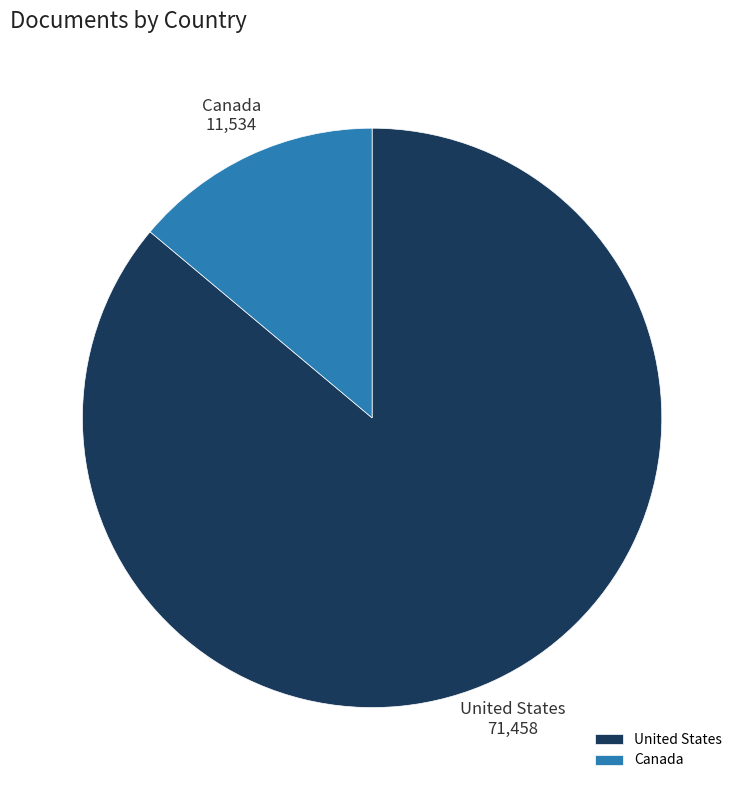

Approximately how many times larger is the value at United States compared to Canada?

6.2